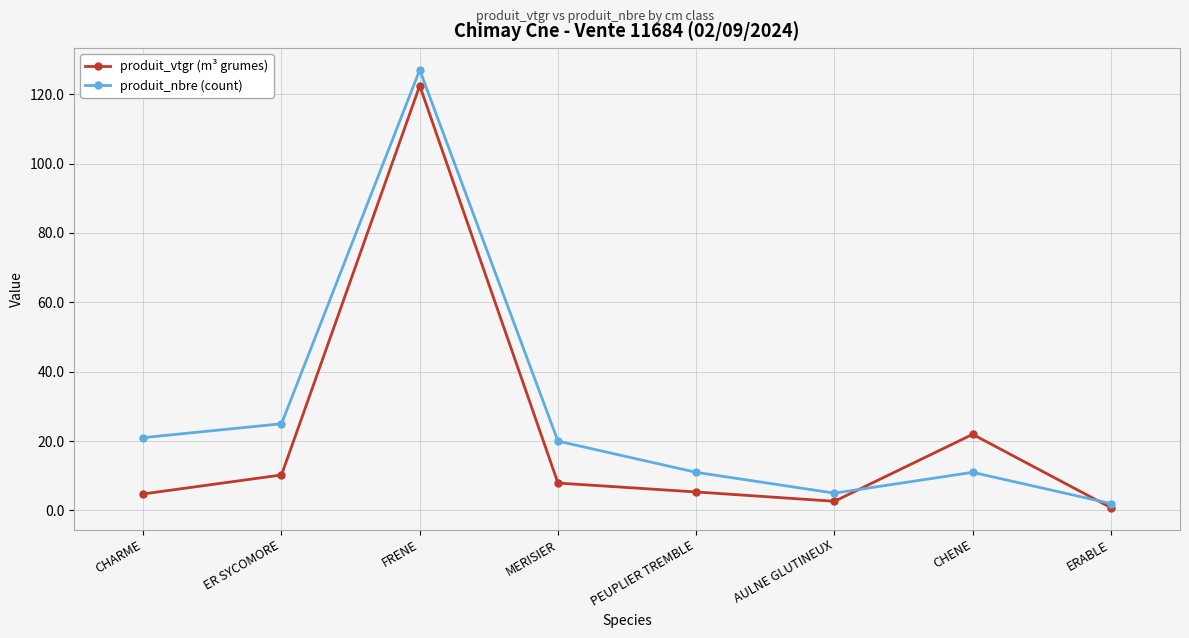

At which label does produit_vtgr (m³ grumes) reach its minimum?

ERABLE